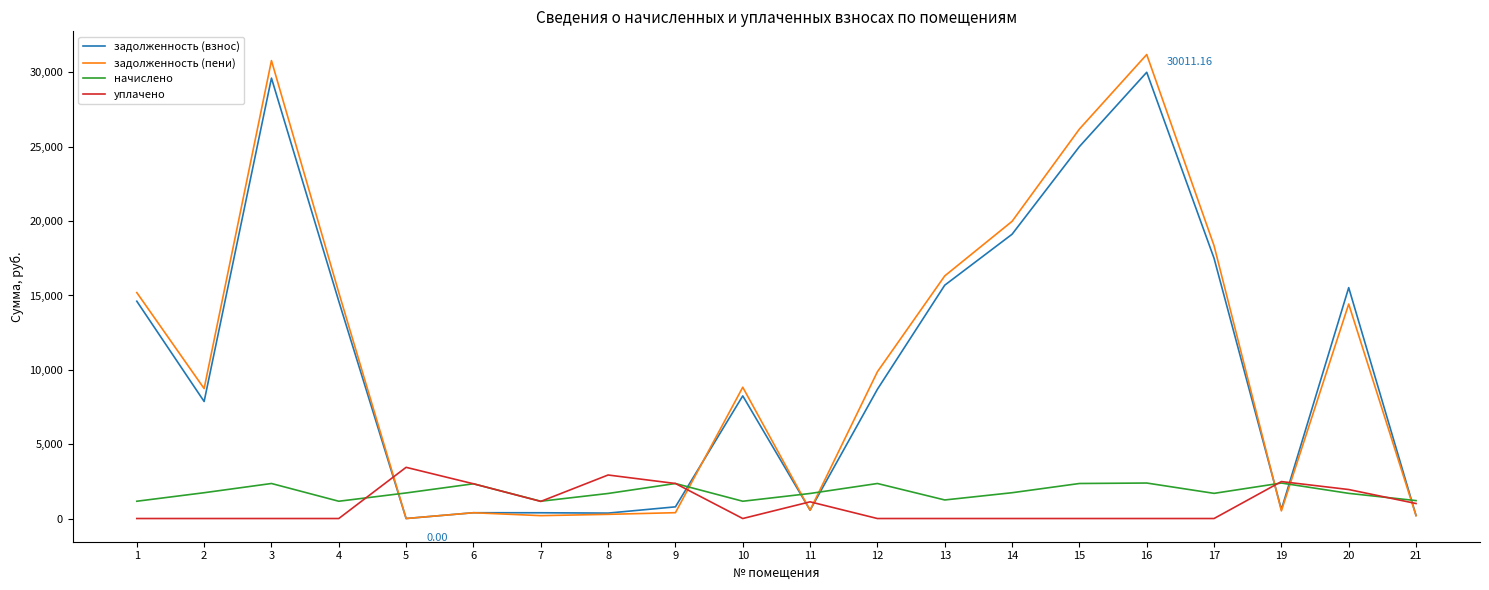

Is the value of задолженность (взнос) at 19 greater than the value of начислено at 8?

No